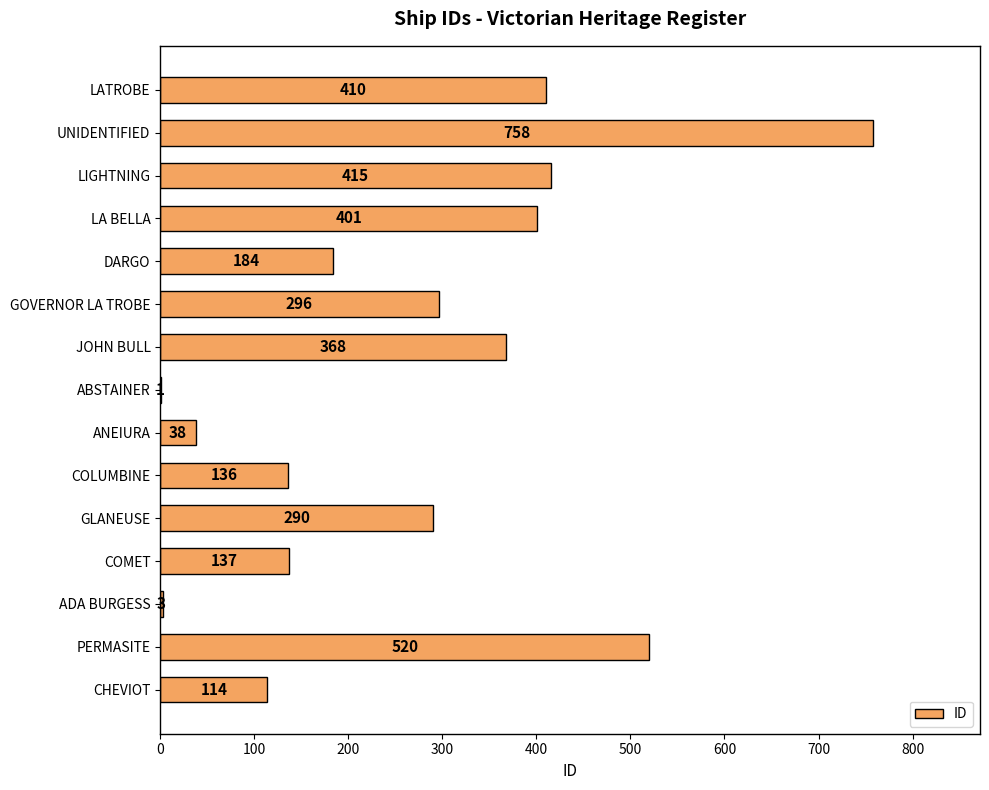

True or false: the data shows 721 at LATROBE.

False